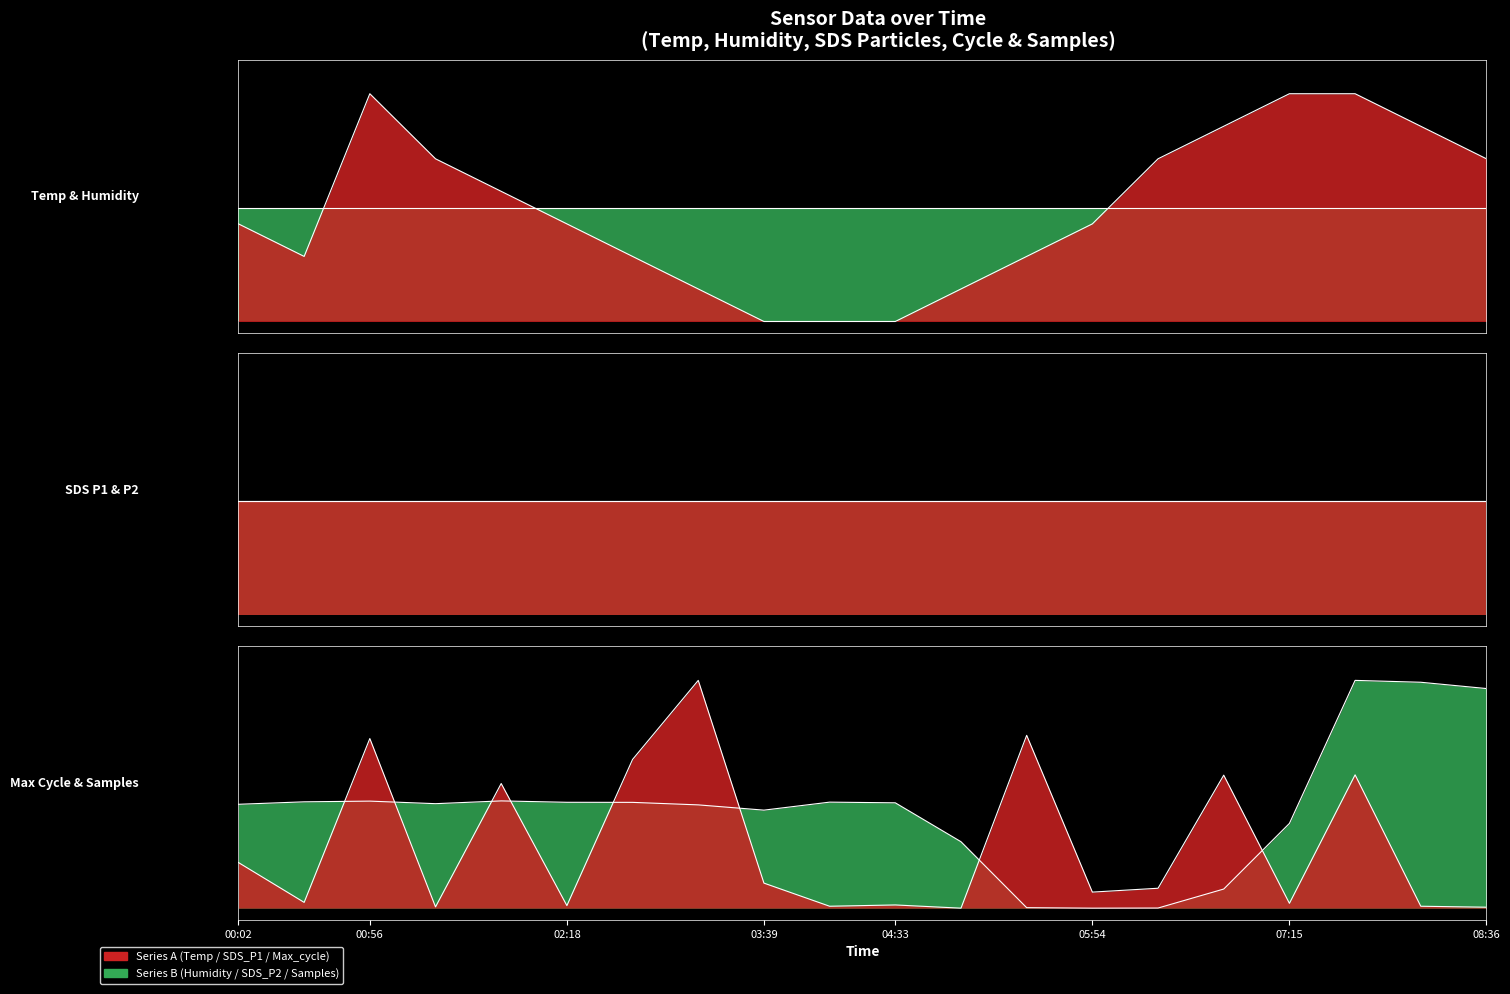

At which category does the chart reach its minimum across all series?

03:39